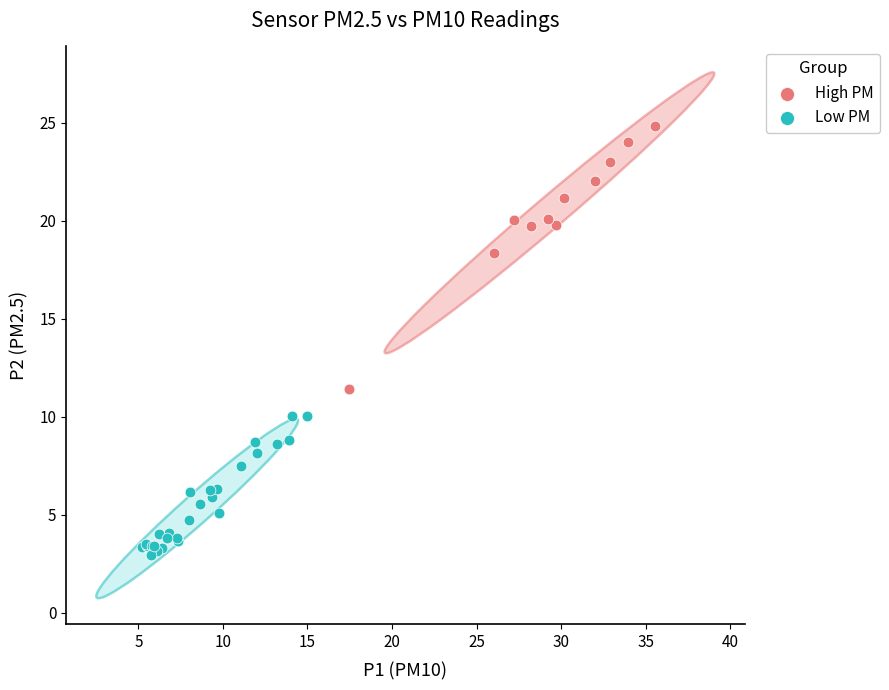

Which series contains the lowest Y value?

Low PM